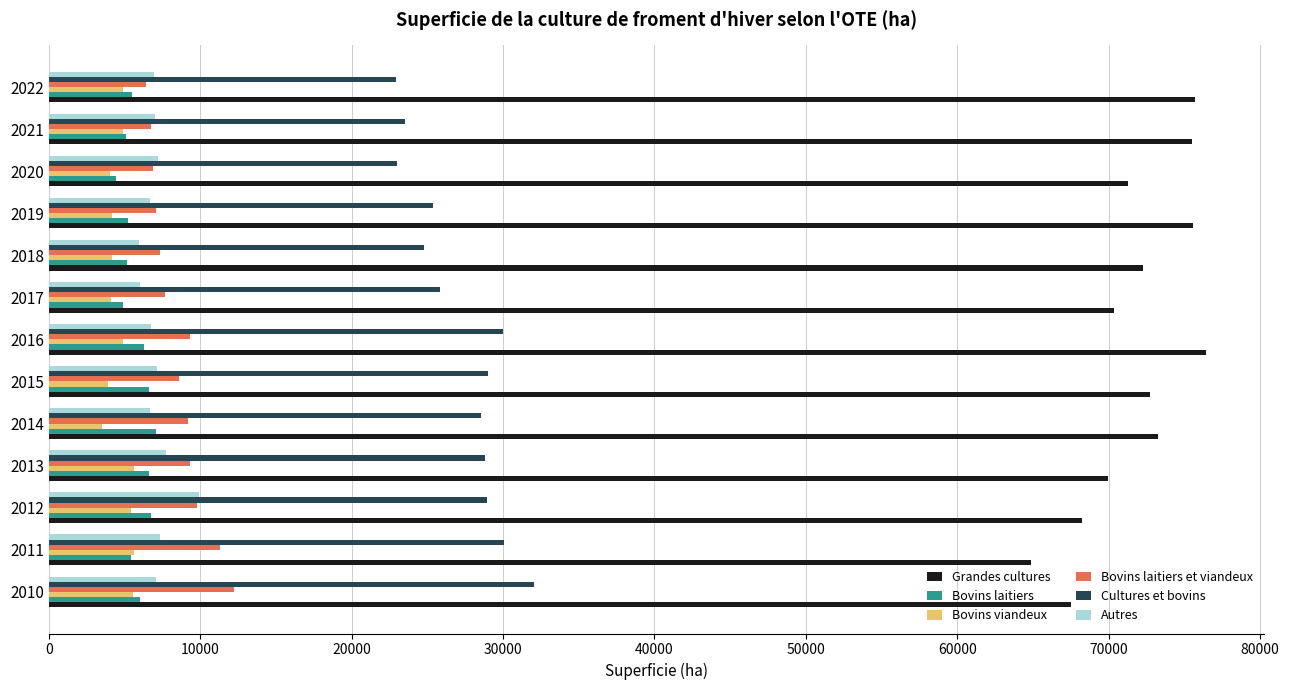

What is the smallest value displayed?

3518